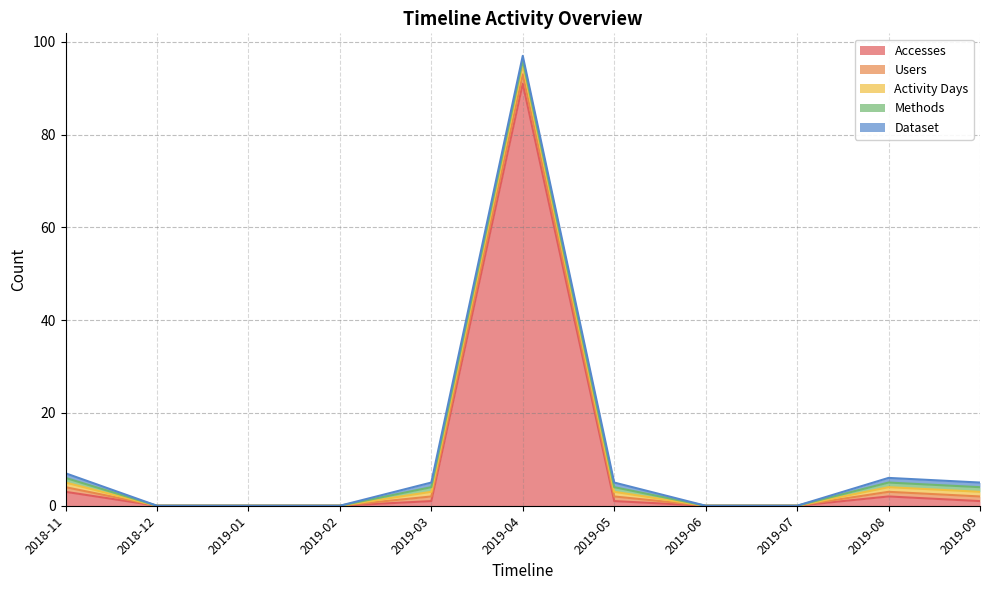

True or false: Methods and Activity Days cross at least once.

False